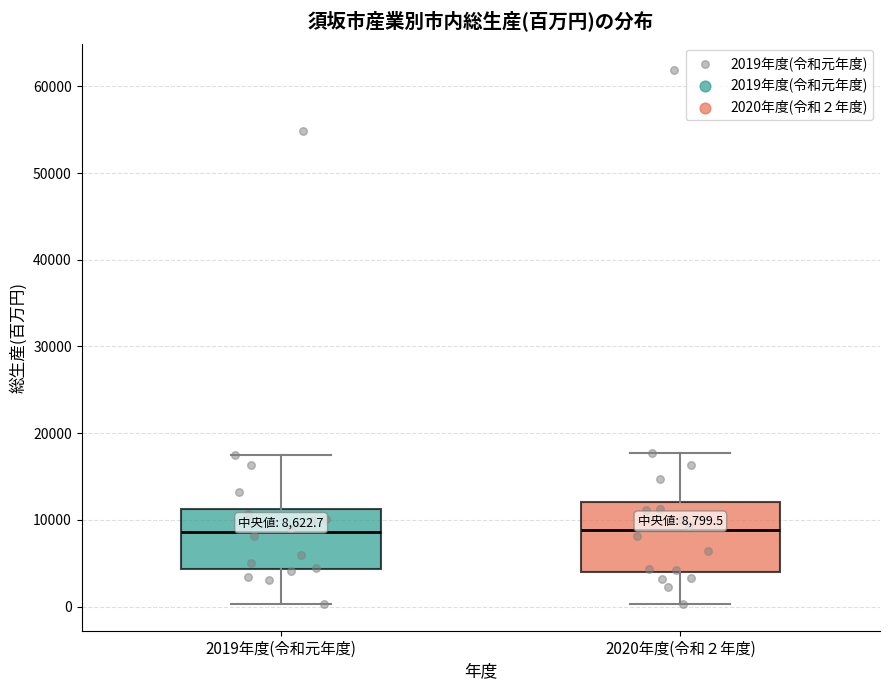

Comparing the boxes themselves (not the whiskers), which one is the tallest?

2020年度(令和２年度)